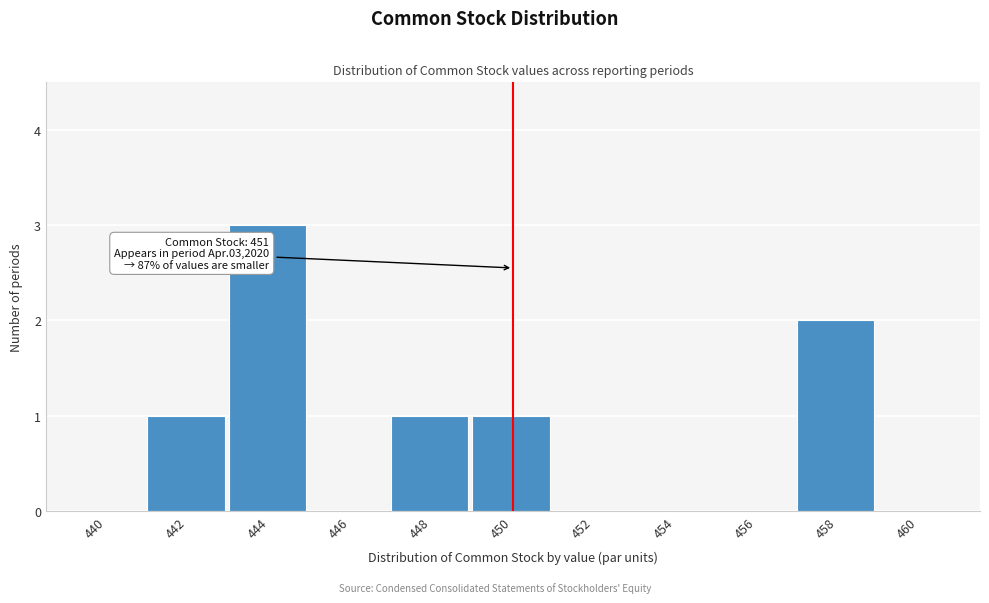

Reading left to right, extract all data points from this chart.

440=0	442=1	444=3	446=0	448=1	450=1	452=0	454=0	456=0	458=2	460=0